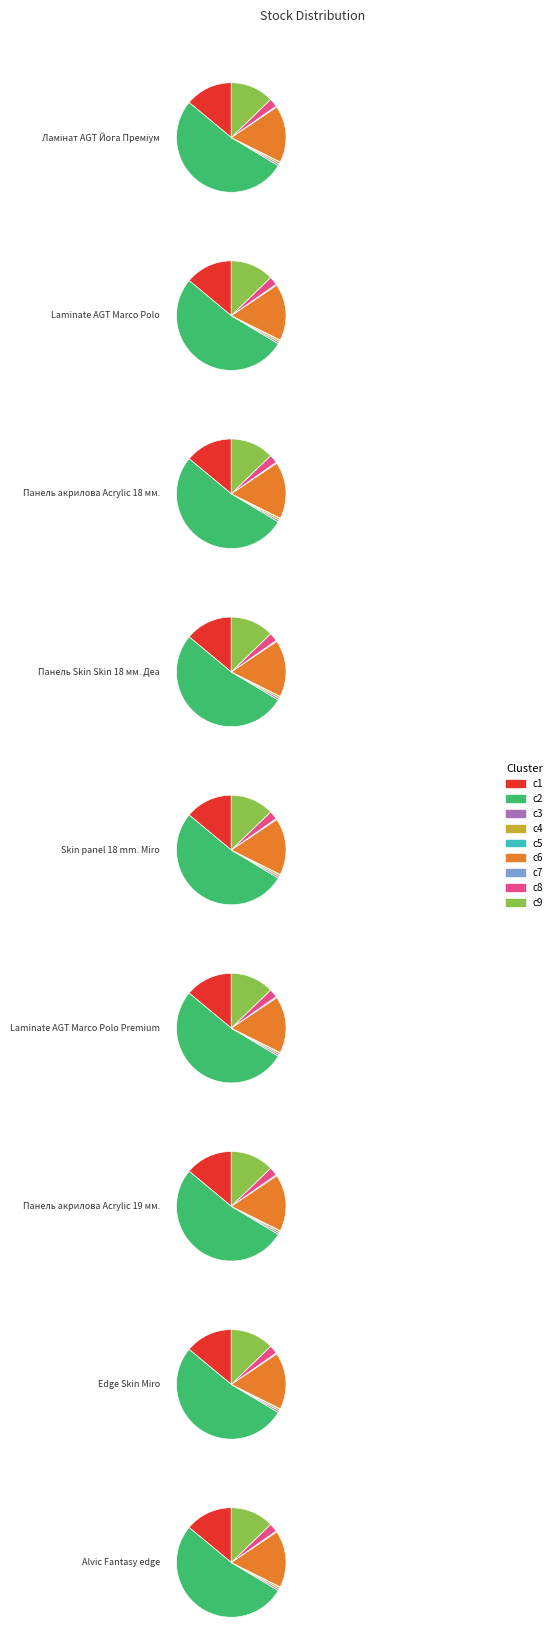

The Ламінат AGT Йога Преміум slice represents 14% of the pie. True or false?

True